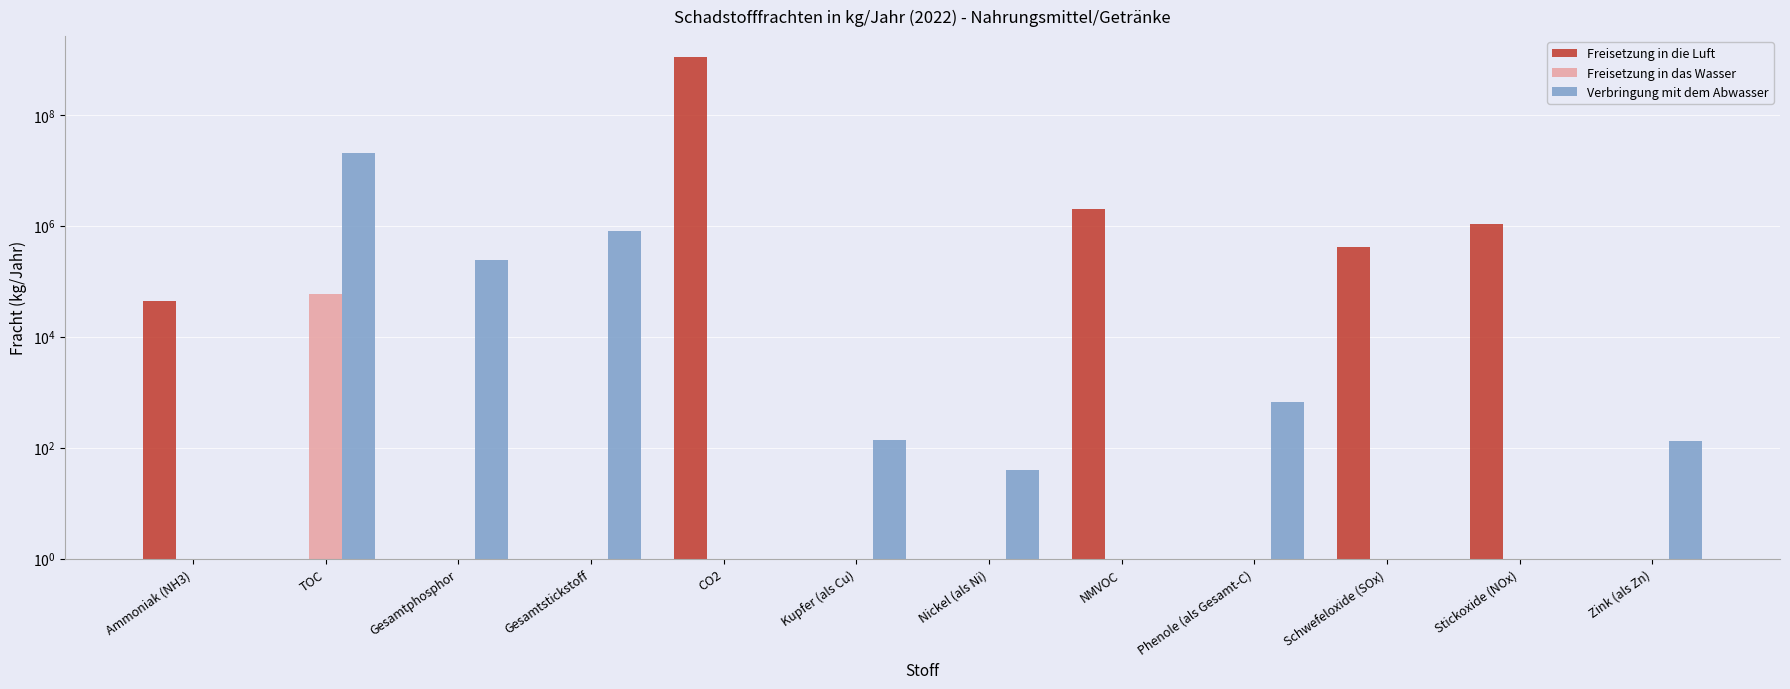

Which category has the highest value across all series?

CO2